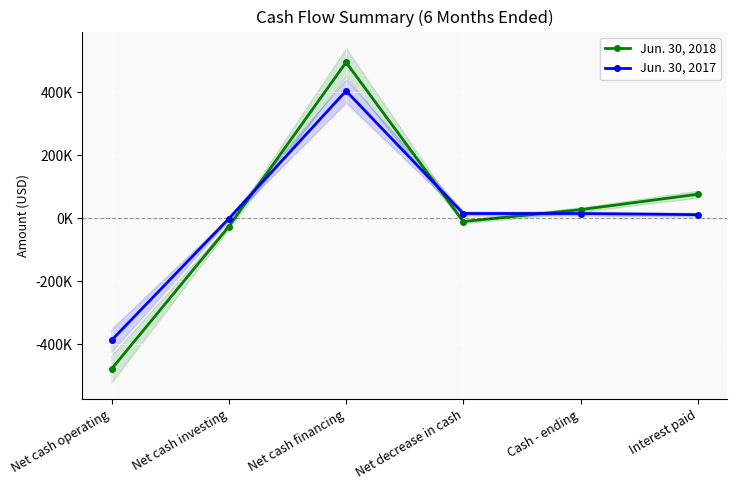

The value of Jun. 30, 2018 at Net cash financing is 494453. True or false?

True